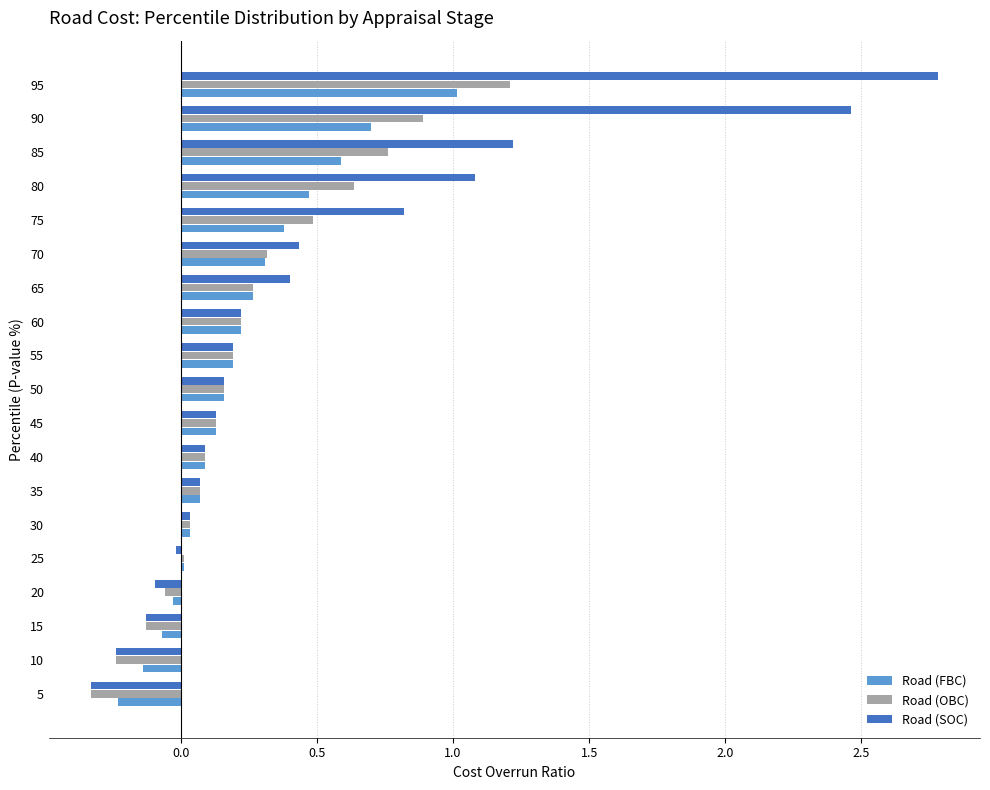

What is the sum of all Road (OBC) values?

4.7